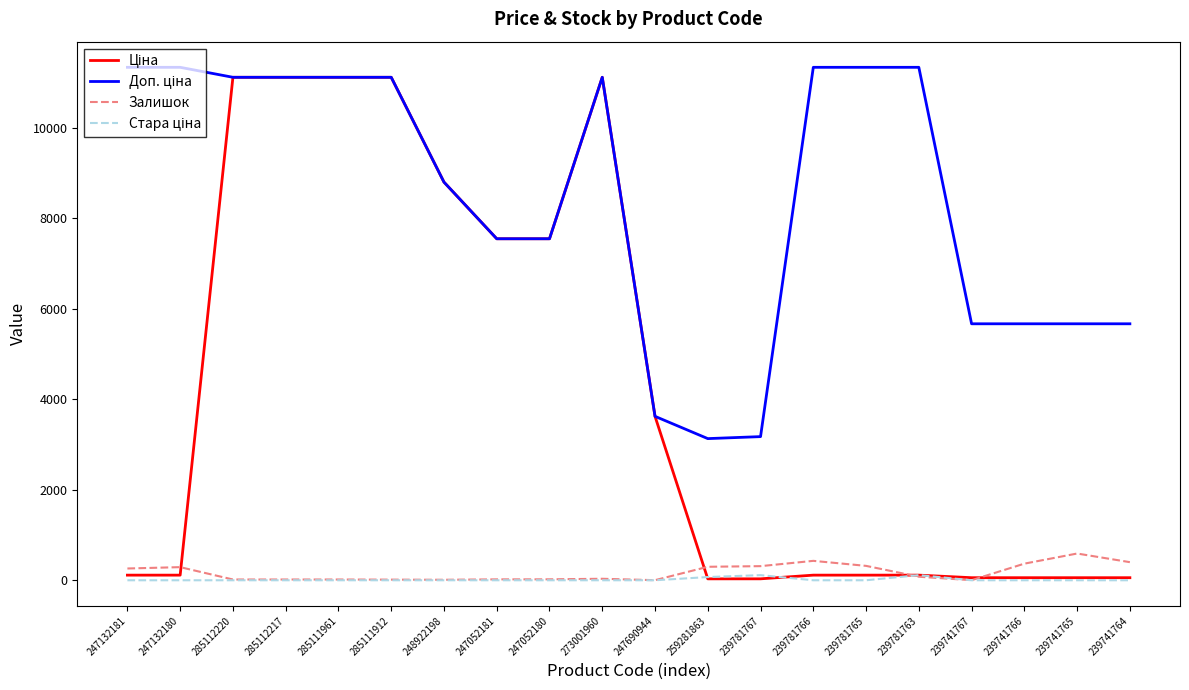

What is the greatest value displayed?

11334.0